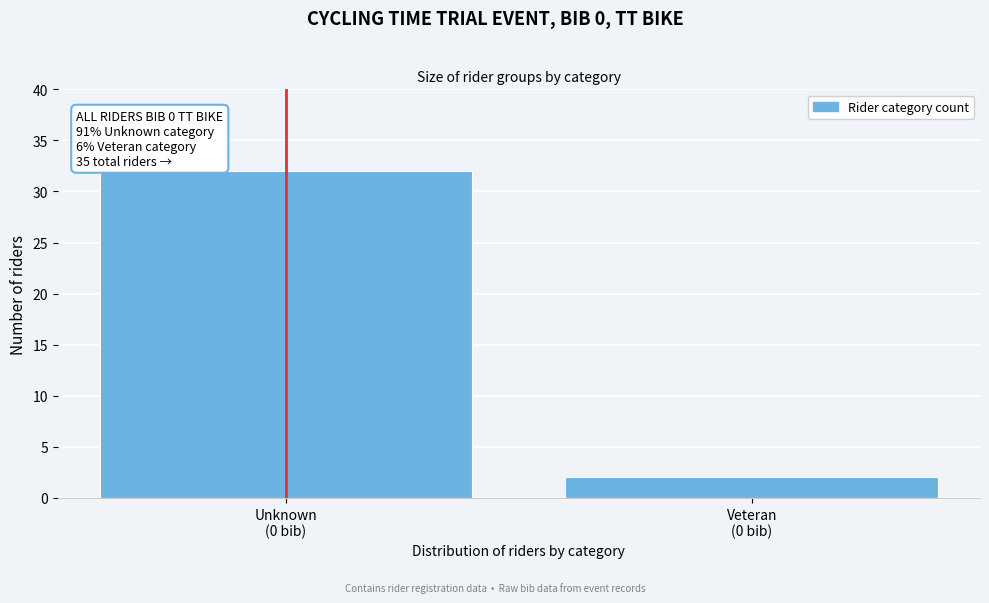

Reading left to right, list all the values displayed in this chart.

32	2